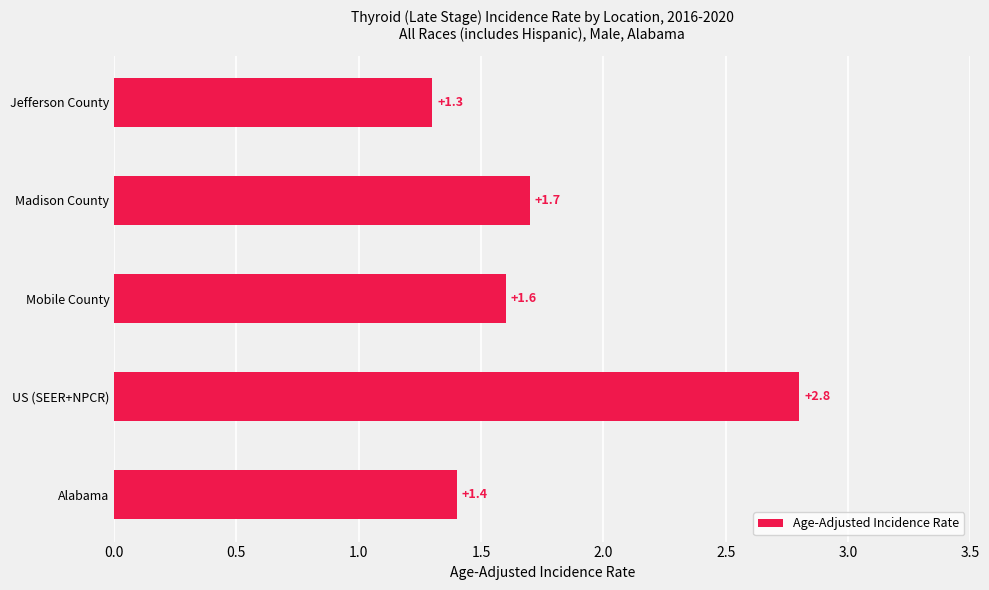

What is the average value?

1.8